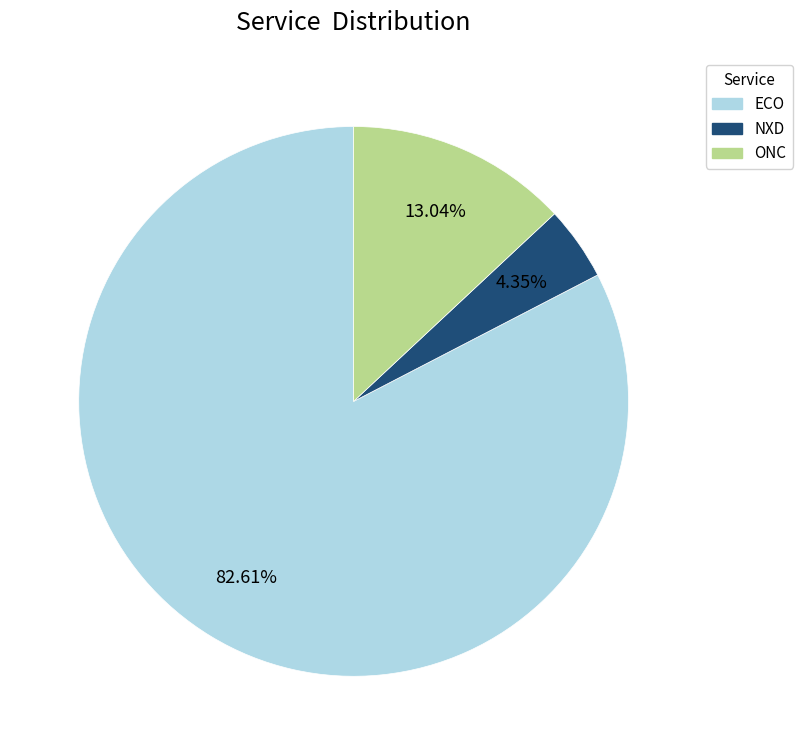

What percentage is the NXD slice, to the nearest percent?

4%